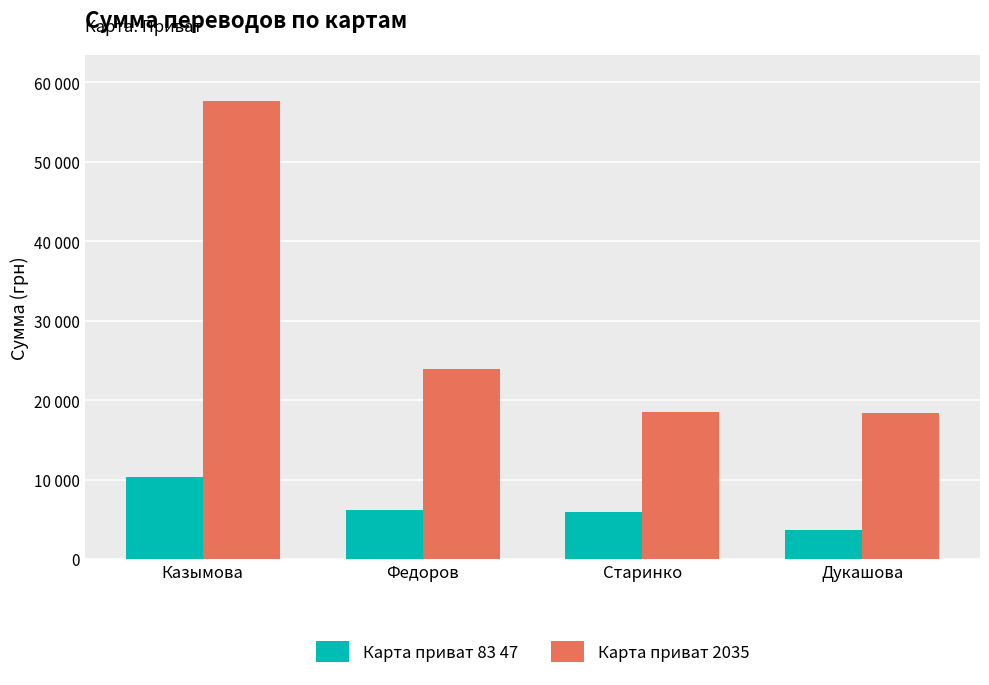

What is the difference between the maximum and minimum values in the Карта приват 83 47 series?

6649